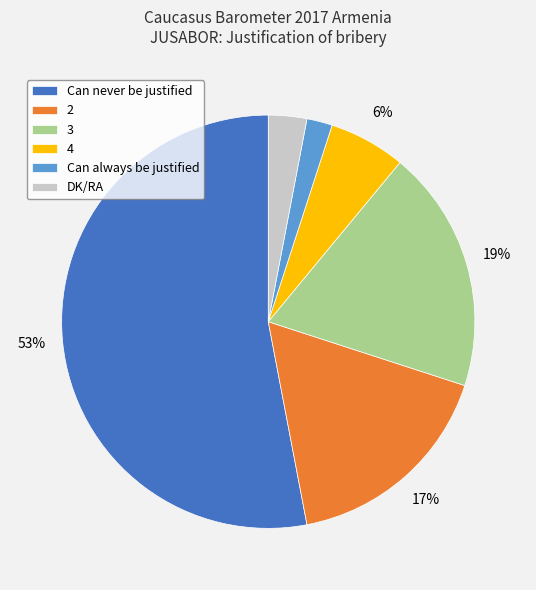

The 3 slice represents 8% of the pie. True or false?

False